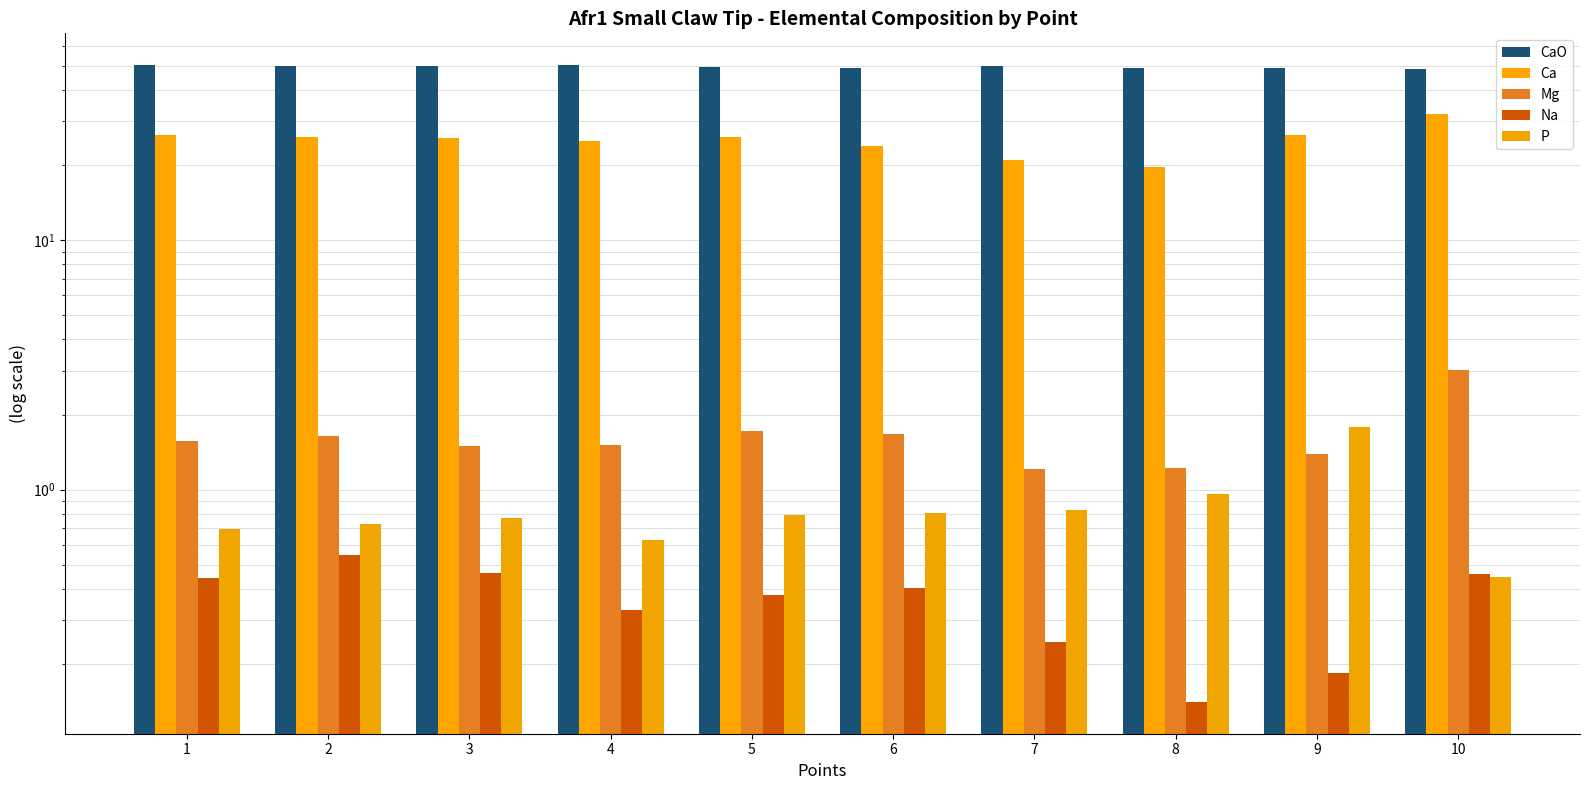

Are the bars grouped side by side (vs. stacked)?

Yes